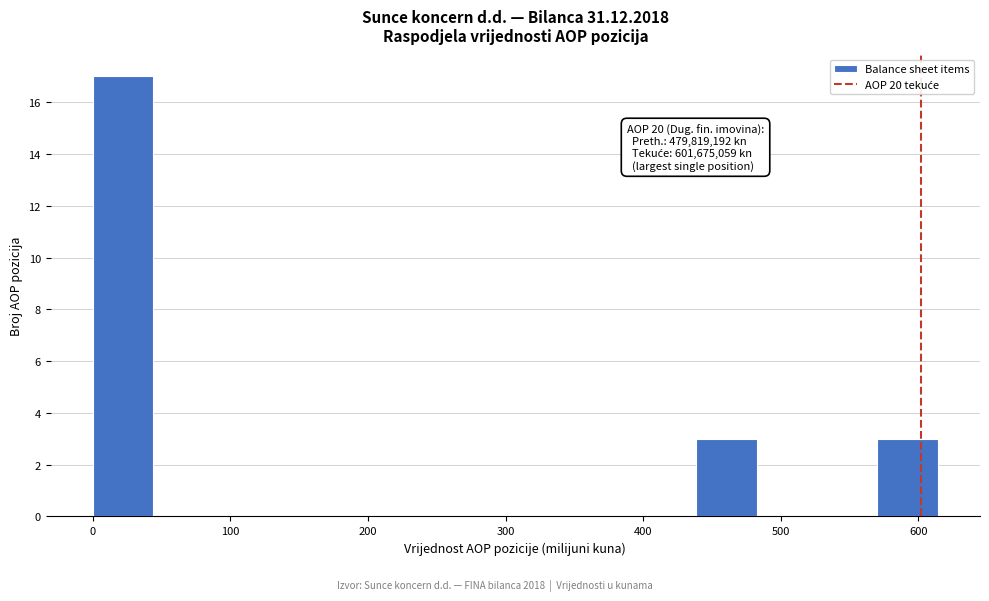

Over which range of the x-axis is the bar tallest?

0 to 40